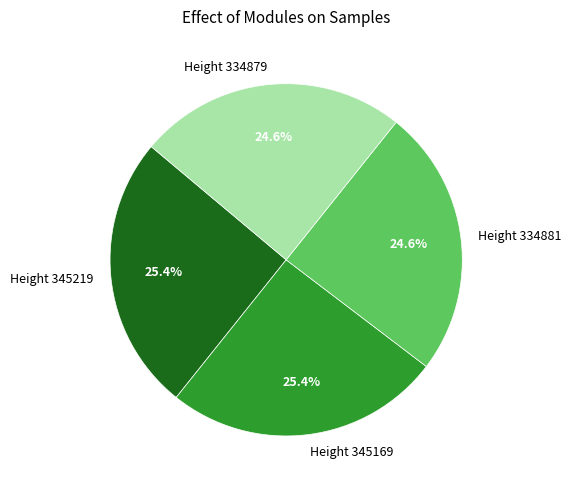

Count the number of slices in the pie.

4